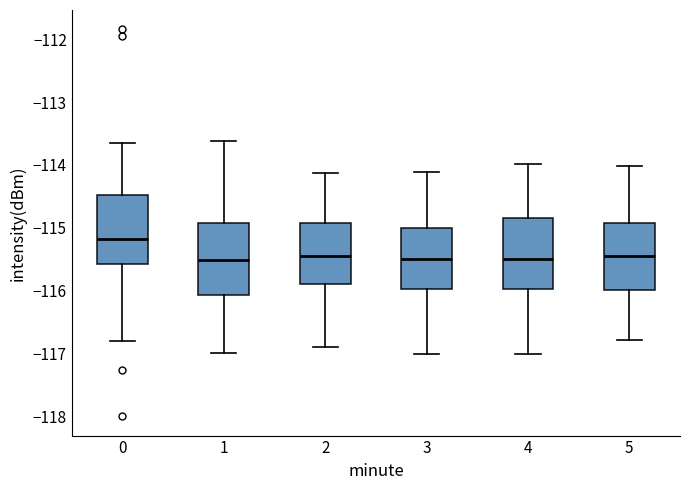

Reading left to right, transcribe this box plot: for each box, give where its median line is, the range the box spans, and where its two whiskers end, as read against the y-axis. The values are not printed on the chart, so give them approximately, as read against the axis.

0: median -115.2, box -115.6 to -114.5, whiskers -116.8 to -113.7
1: median -115.5, box -116.1 to -114.9, whiskers -117.0 to -113.6
2: median -115.5, box -115.9 to -114.9, whiskers -116.9 to -114.1
3: median -115.5, box -116.0 to -115.0, whiskers -117.0 to -114.1
4: median -115.5, box -116.0 to -114.8, whiskers -117.0 to -114.0
5: median -115.5, box -116.0 to -114.9, whiskers -116.8 to -114.0